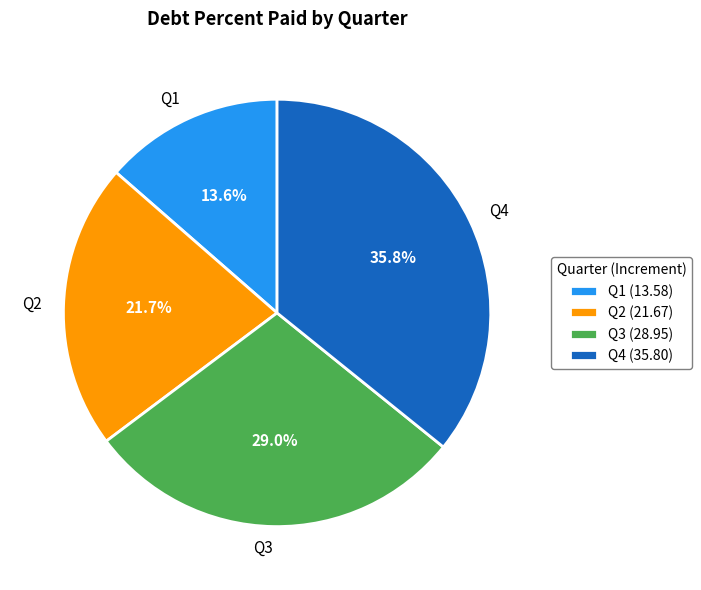

To the nearest percent, what portion does Q1 represent?

14%